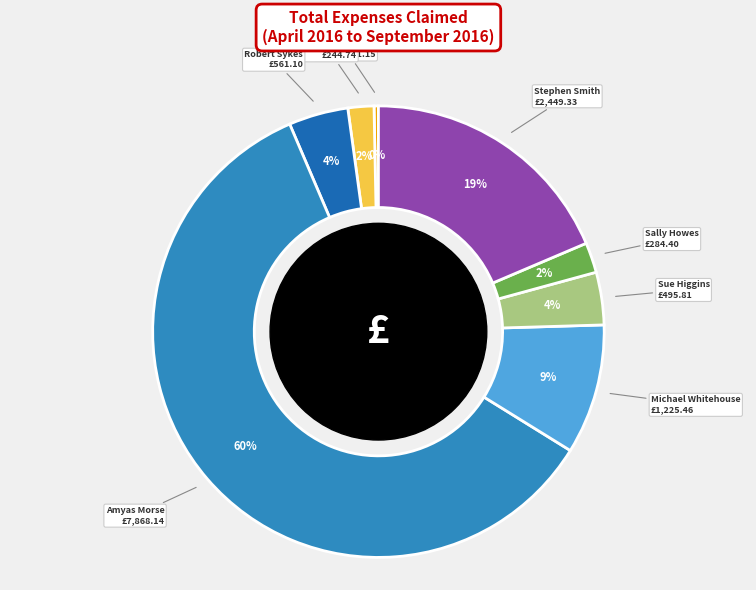

Does Ray Shostak represent more than half of the total?

No